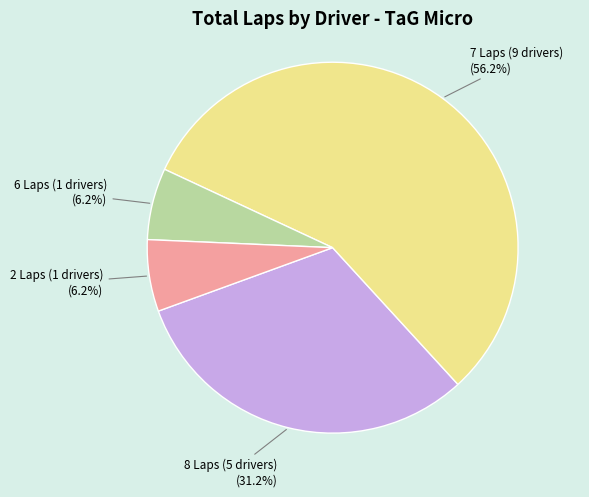

Does 8 Laps (5 drivers) account for over 50% of the chart?

No